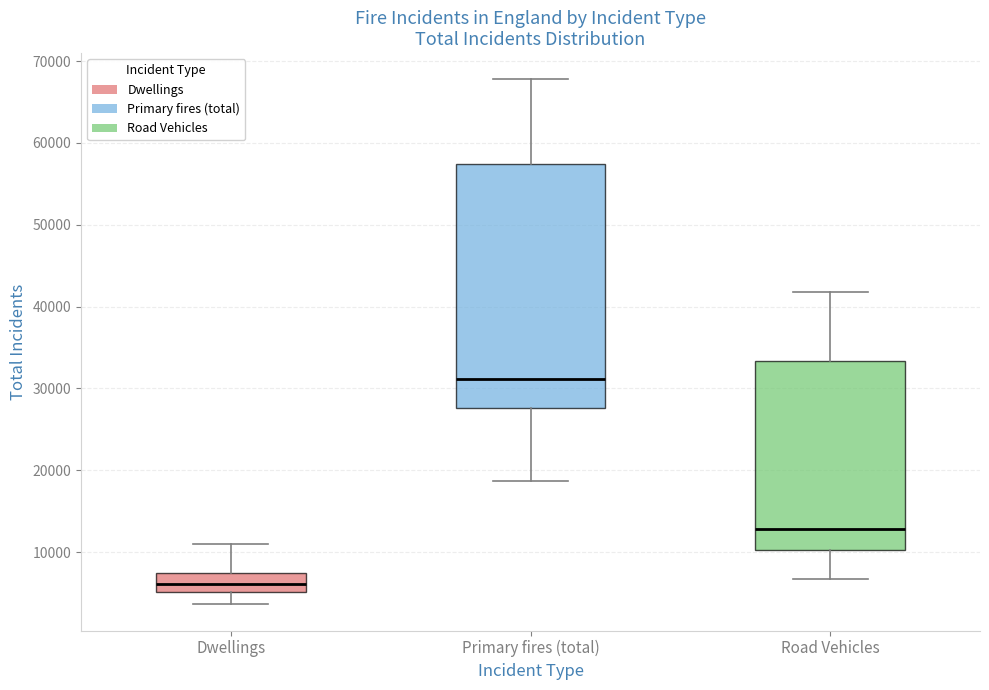

Where is the upper edge of the box for Dwellings on the y-axis? The values are not printed on the chart, so give them approximately, as read against the axis.

8000